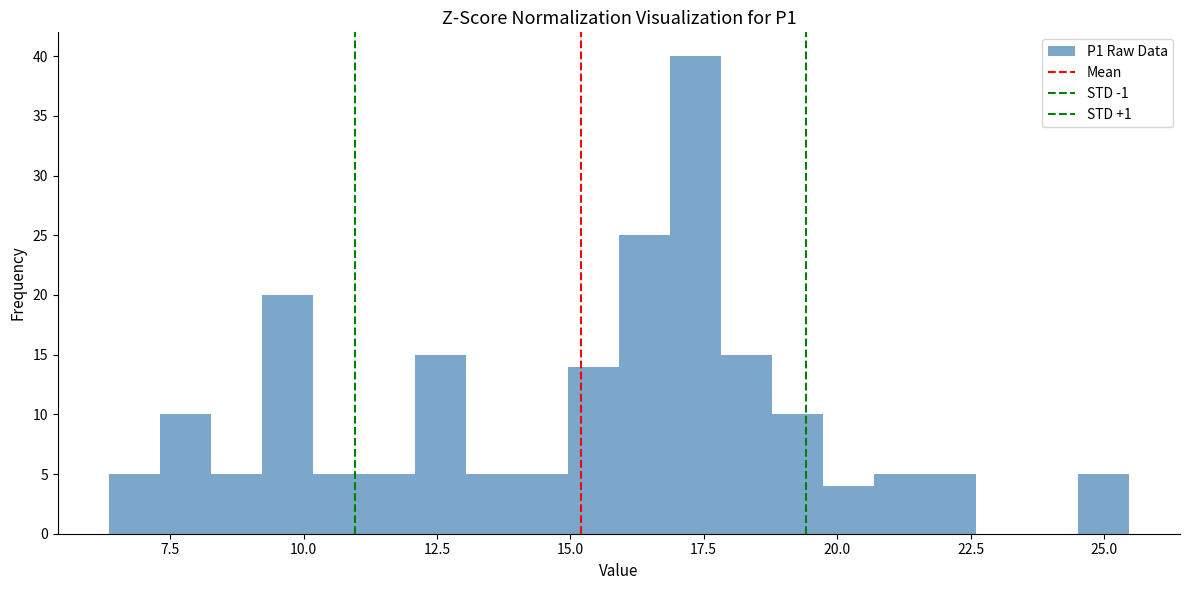

Around what value on the x-axis is the tallest bar? Give the approximate position of its centre, as read against the axis.

17.5